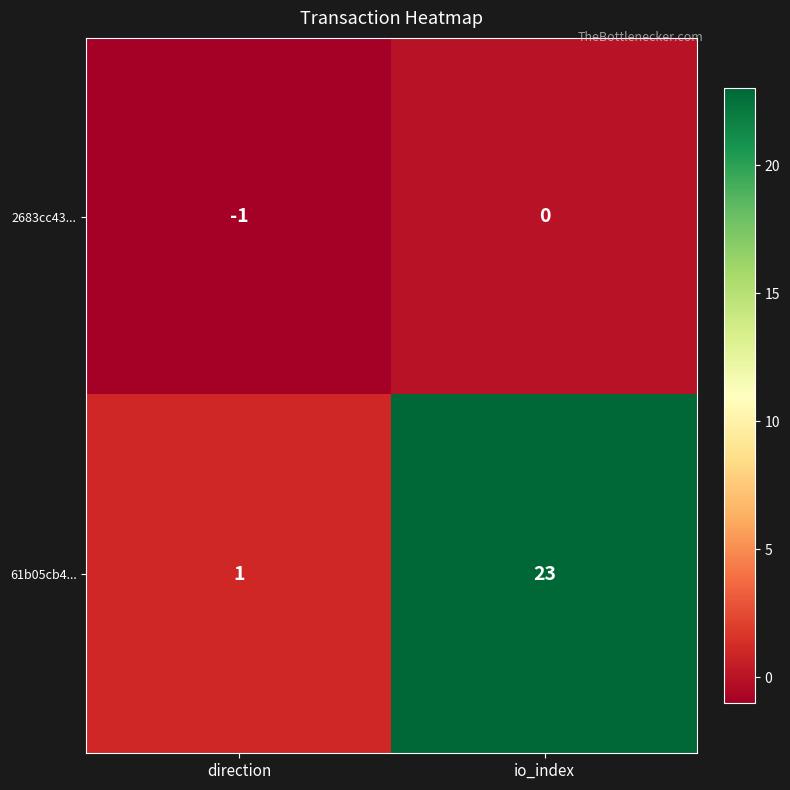

The value of 61b05cb4... at direction is 1. True or false?

True